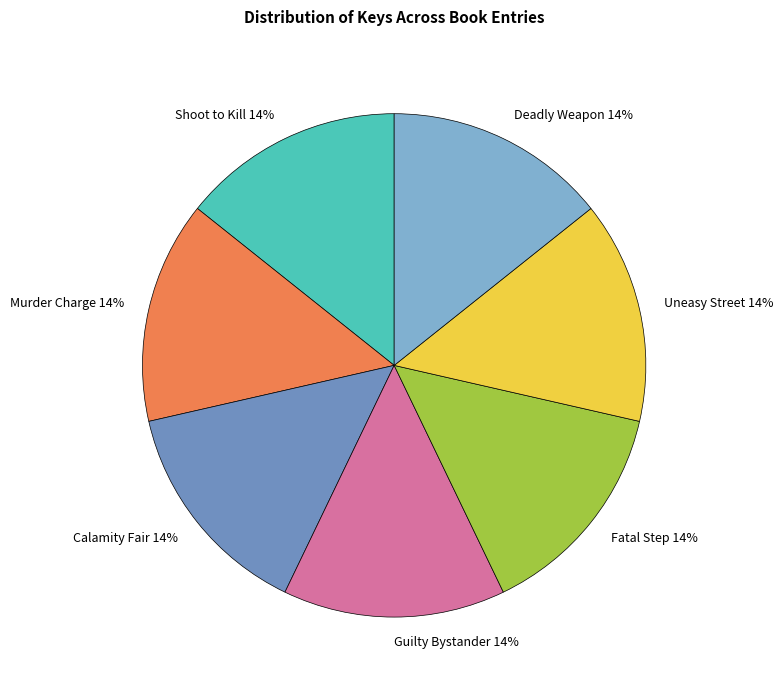

How many slices are in this pie chart?

7